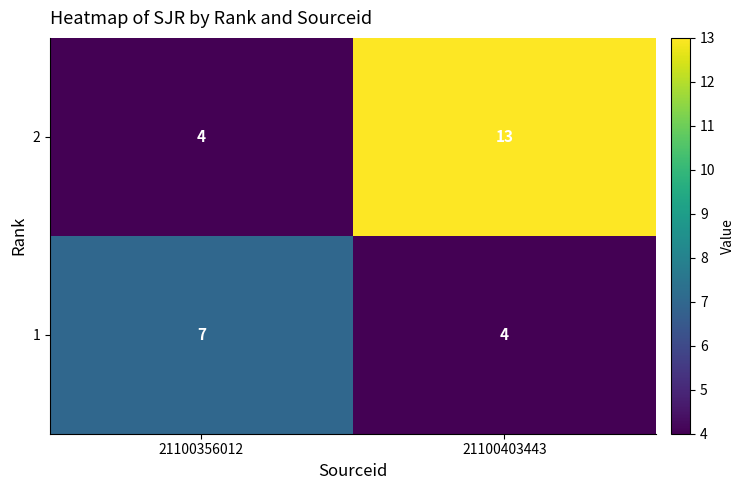

Rank the series by their maximum value, from highest to lowest.

2, 1